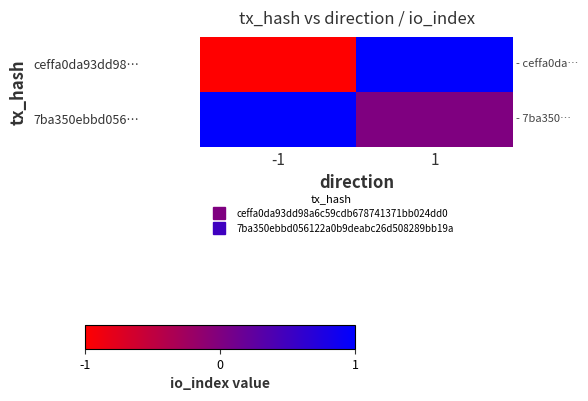

Between -1 and 1, which series saw the biggest shift?

ceffa0da93dd98…